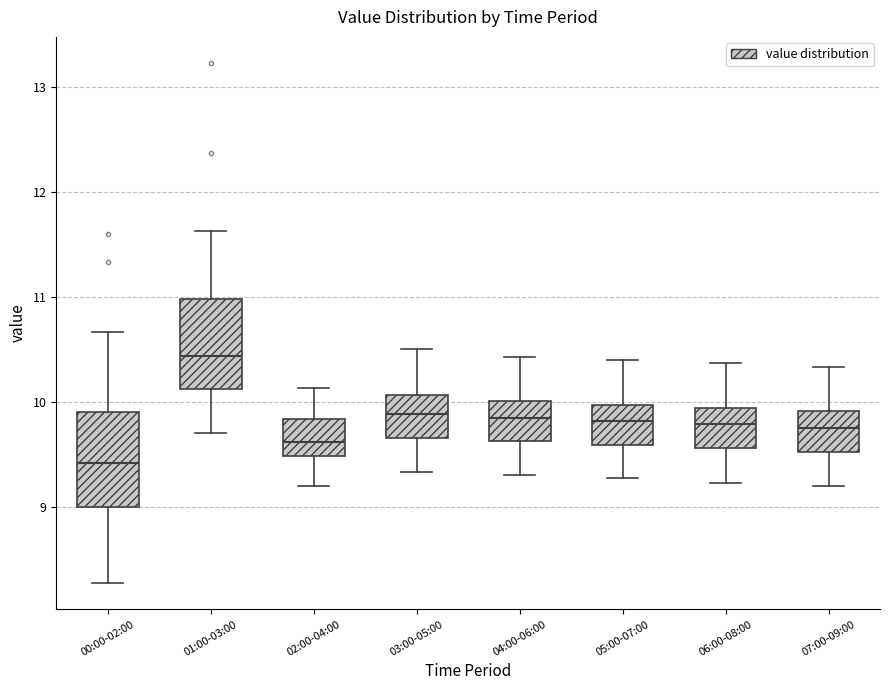

Reading left to right, transcribe this box plot: for each box, give where its median line is, the range the box spans, and where its two whiskers end, as read against the y-axis. The values are not printed on the chart, so give them approximately, as read against the axis.

00:00-02:00: median 9.4, box 9.0 to 9.9, whiskers 8.3 to 10.7
01:00-03:00: median 10.4, box 10.1 to 11.0, whiskers 9.7 to 11.6
02:00-04:00: median 9.6, box 9.5 to 9.8, whiskers 9.2 to 10.1
03:00-05:00: median 9.9, box 9.7 to 10.1, whiskers 9.3 to 10.5
04:00-06:00: median 9.9, box 9.6 to 10.0, whiskers 9.3 to 10.4
05:00-07:00: median 9.8, box 9.6 to 10.0, whiskers 9.3 to 10.4
06:00-08:00: median 9.8, box 9.6 to 9.9, whiskers 9.2 to 10.4
07:00-09:00: median 9.8, box 9.5 to 9.9, whiskers 9.2 to 10.3